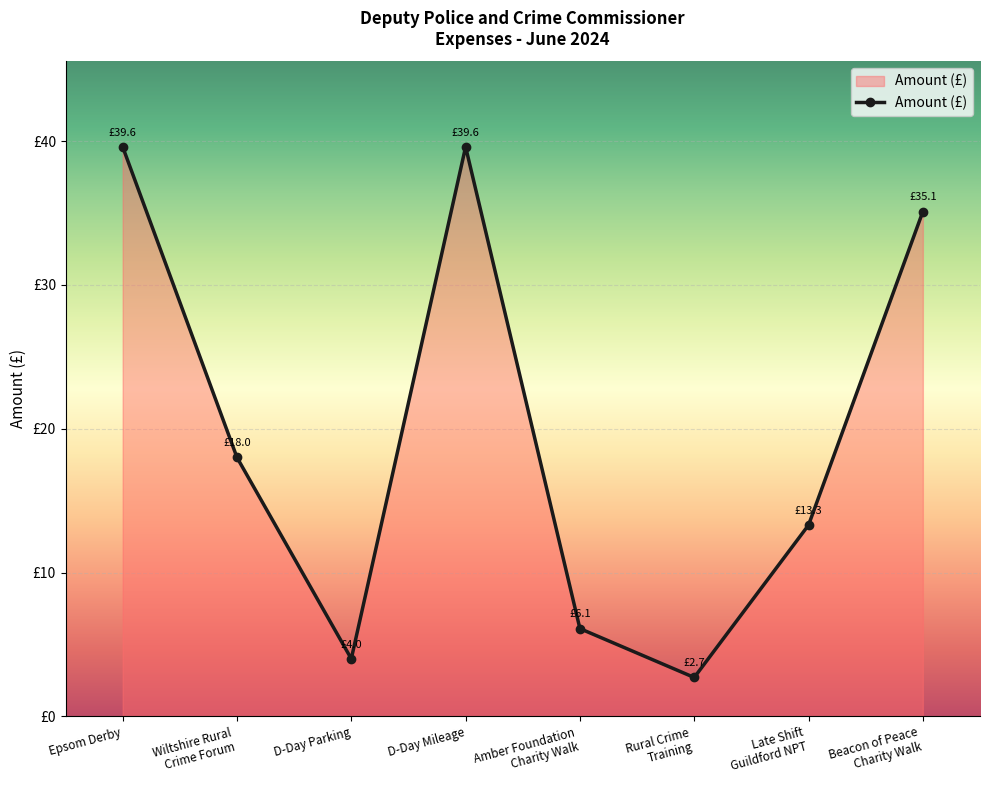

Does the chart have visible grid lines?

Yes